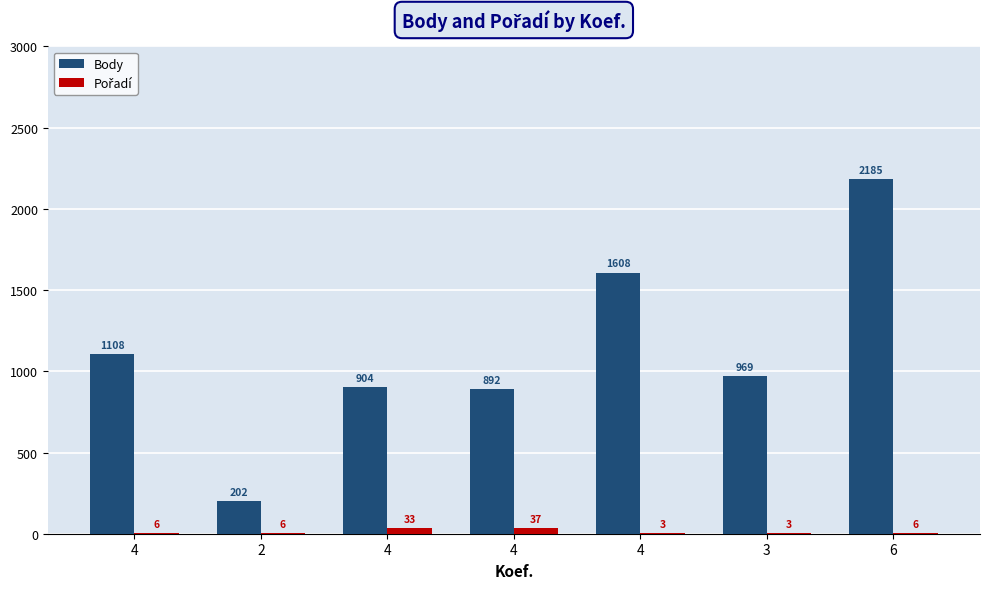

True or false: Body has a value of 2574 at 4.

False